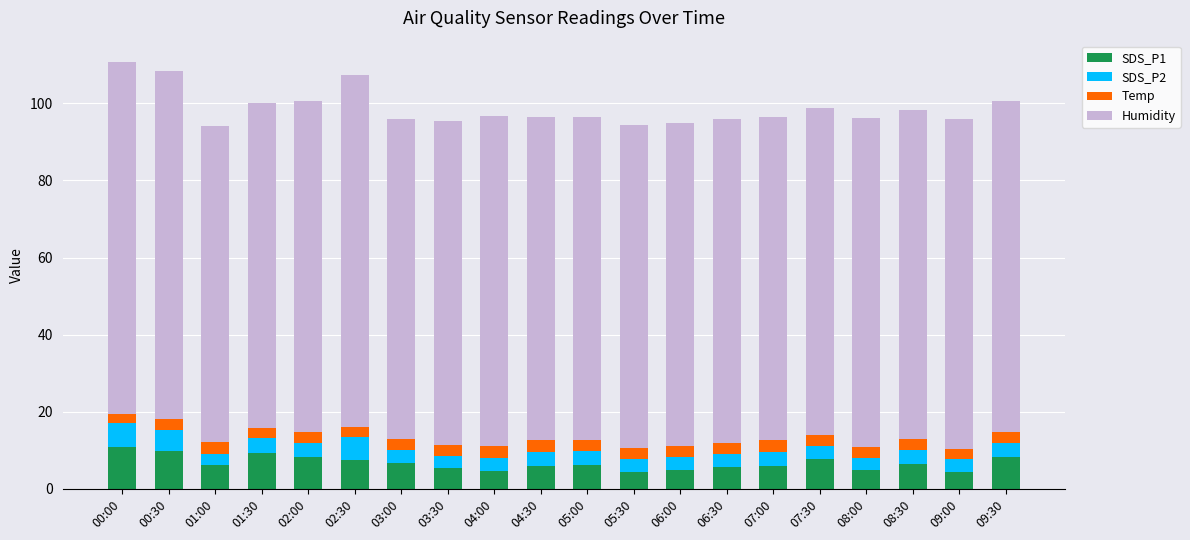

What is the total value across all series at 04:30?

96.4